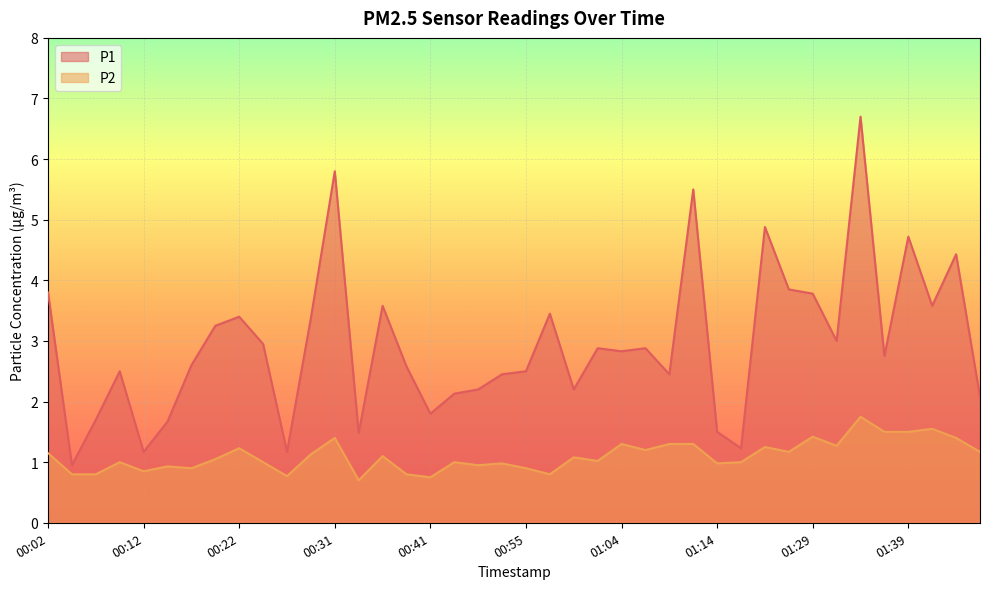

Rank the categories by P2 value from lowest to highest.

00:34, 00:41, 00:27, 00:04, 00:07, 00:39, 00:57, 00:12, 00:17, 00:55, 00:14, 00:49, 00:52, 01:14, 00:09, 00:24, 00:44, 01:17, 01:02, 00:19, 01:00, 00:36, 00:29, 00:02, 01:23, 01:47, 01:07, 00:22, 01:20, 01:31, 01:04, 01:09, 01:12, 00:31, 01:44, 01:29, 01:36, 01:39, 01:41, 01:34